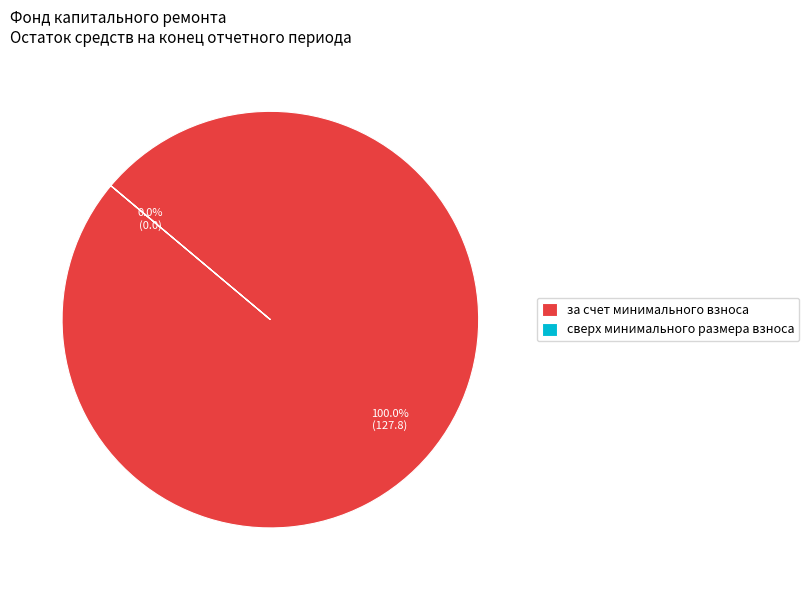

What is the majority slice?

за счет минимального взноса